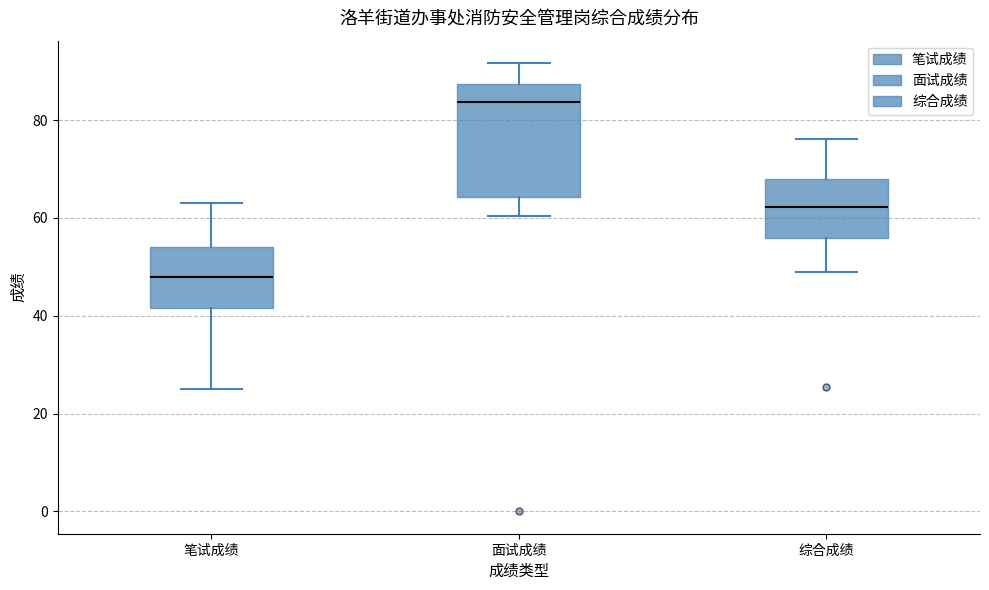

Which box's median line is the lowest?

笔试成绩